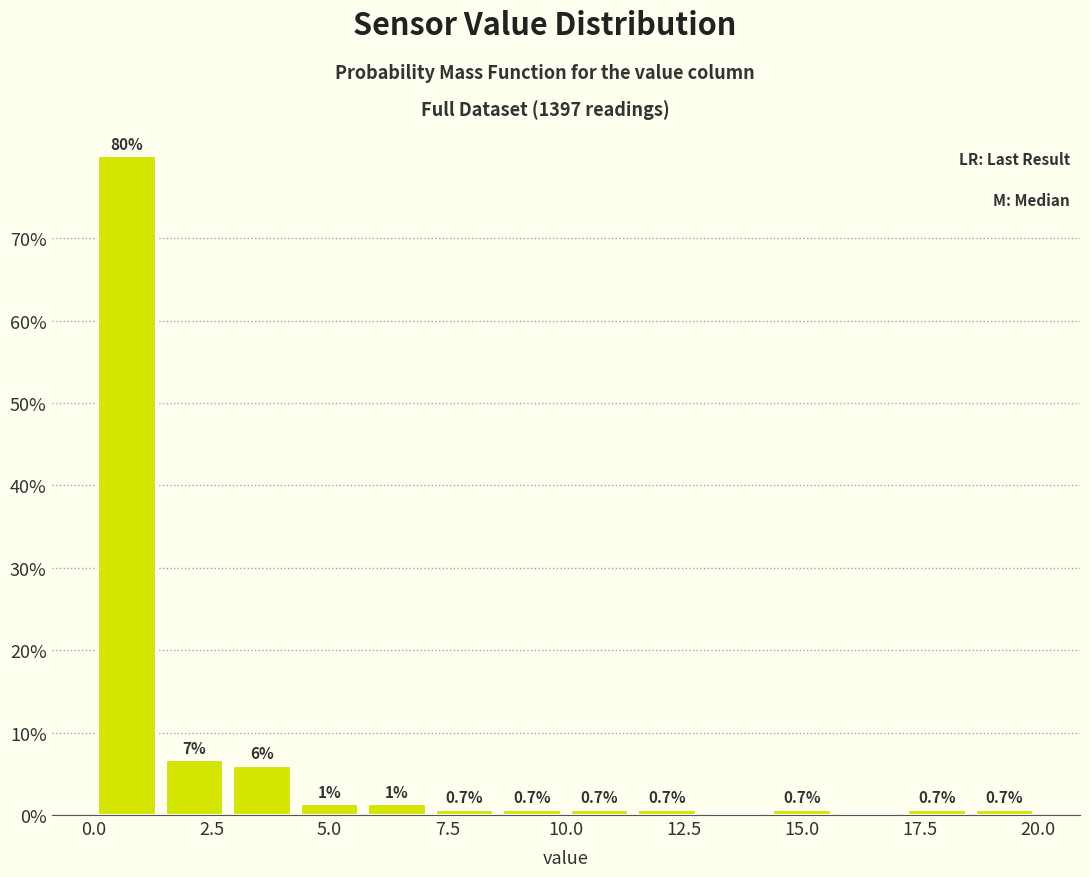

Around what value on the x-axis is the tallest bar? Give the approximate position of its centre, as read against the axis.

0.5